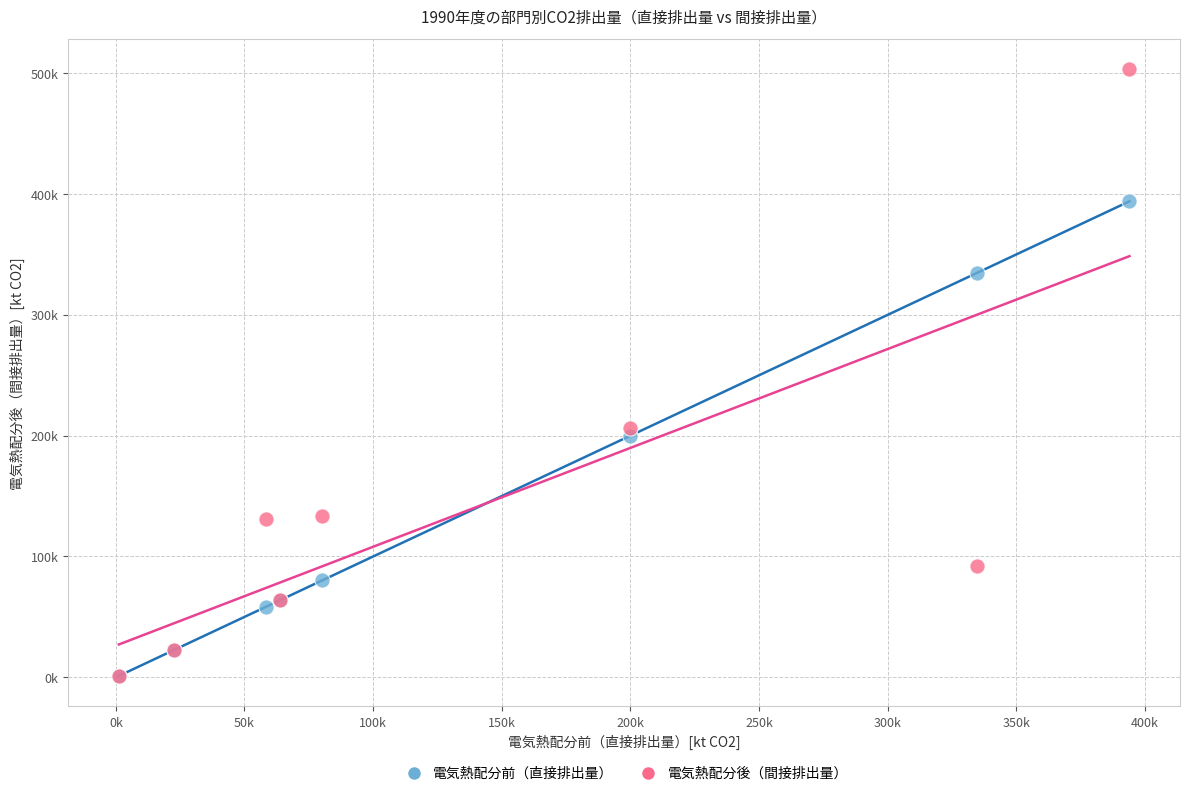

What are all the series names shown in the legend?

電気熱配分前（直接排出量）, 電気熱配分後（間接排出量）